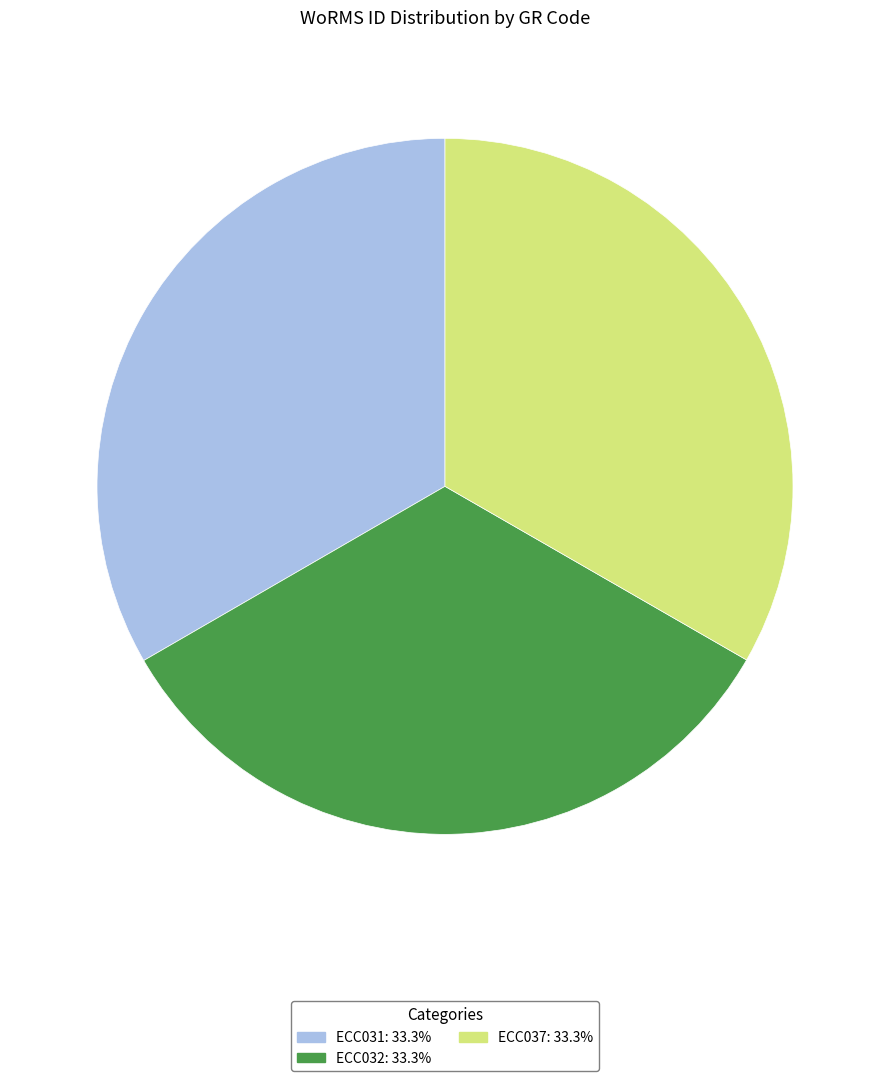

Is there any slice that represents more than half of the pie?

No